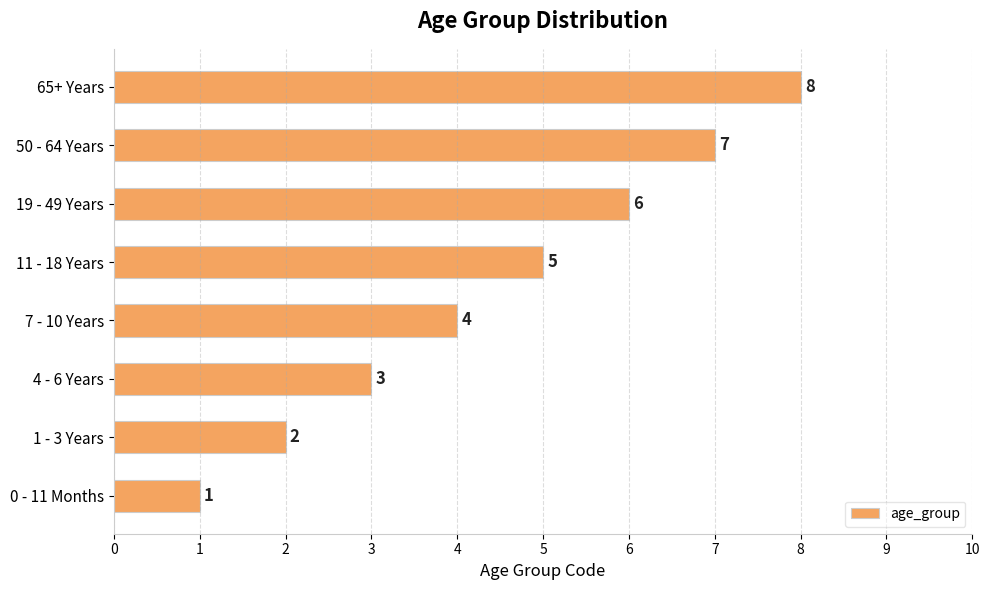

How many values are below 5?

4